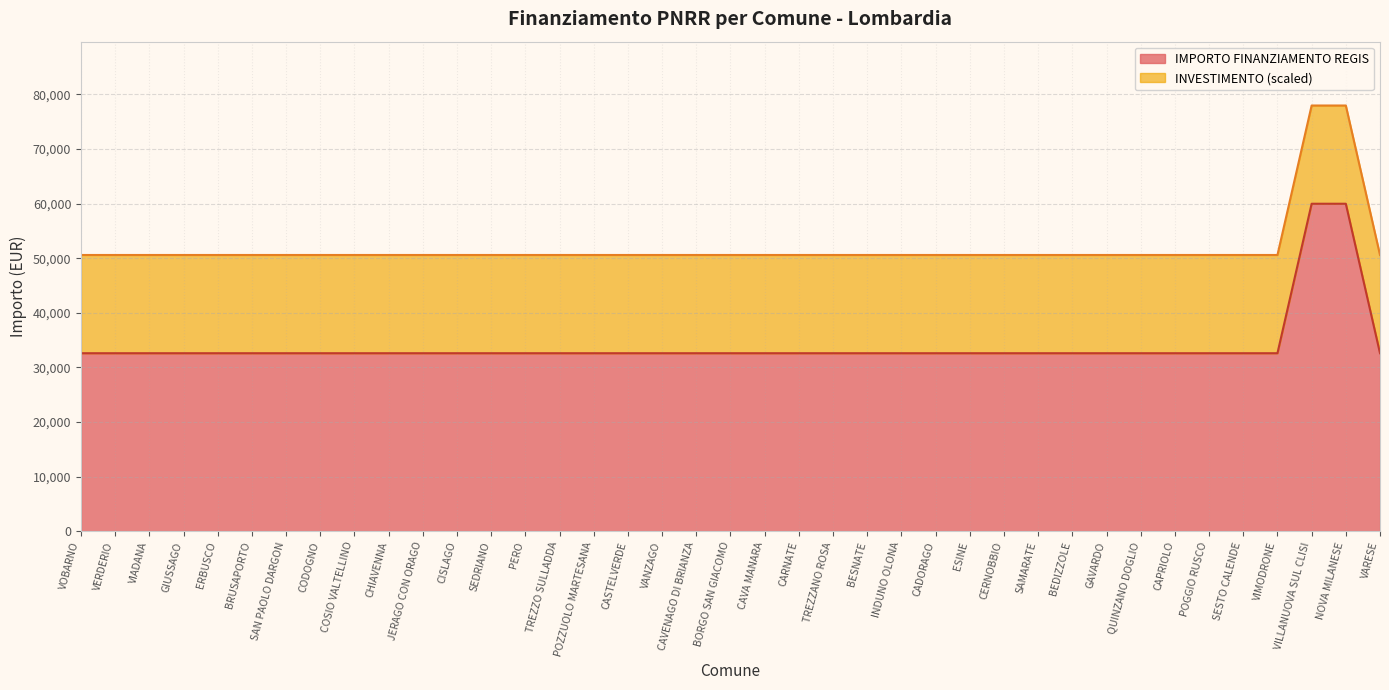

Reading left to right, extract all data points from this chart.

32589	32589	32589	32589	32589	32589	32589	32589	32589	32589	32589	32589	32589	32589	32589	32589	32589	32589	32589	32589	32589	32589	32589	32589	32589	32589	32589	32589	32589	32589	32589	32589	32589	32589	32589	32589	59966	59966	32589